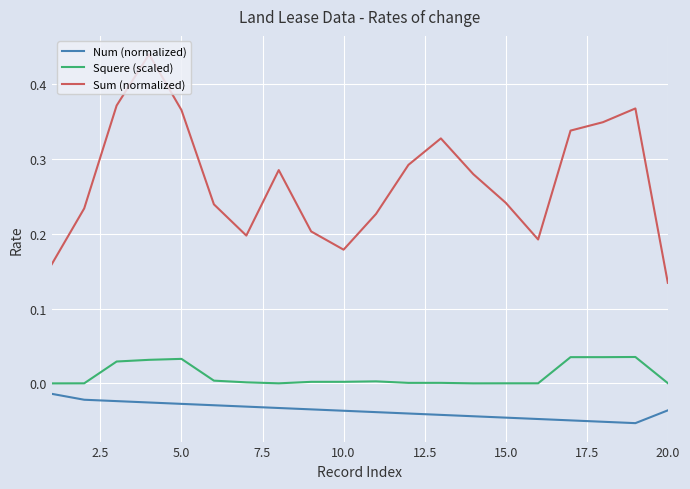

True or false: Squere (scaled) and Num (normalized) intersect in this chart.

False